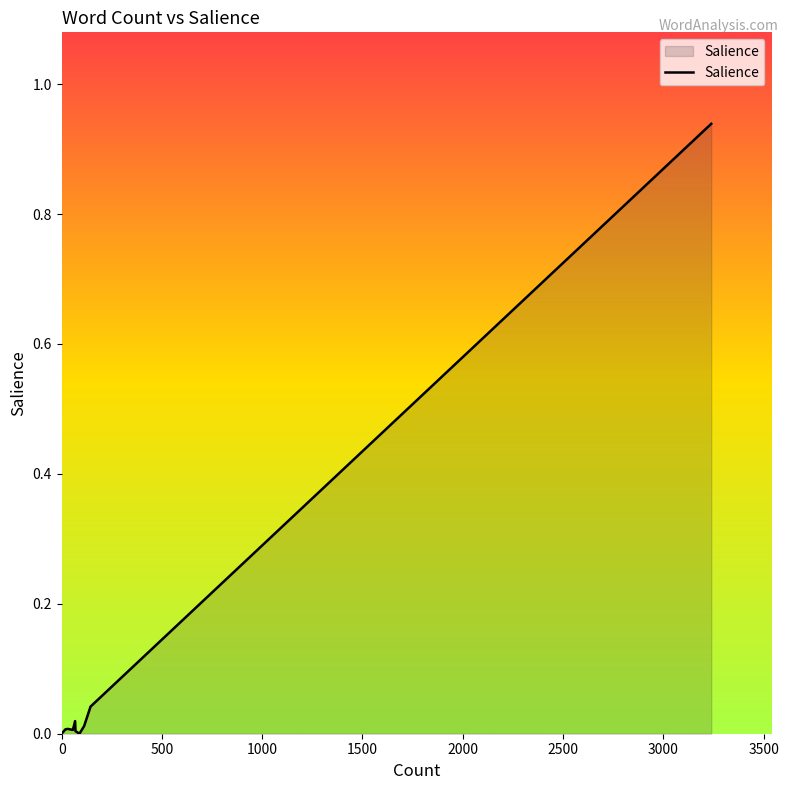

Does the chart display data point markers on the line(s)?

No